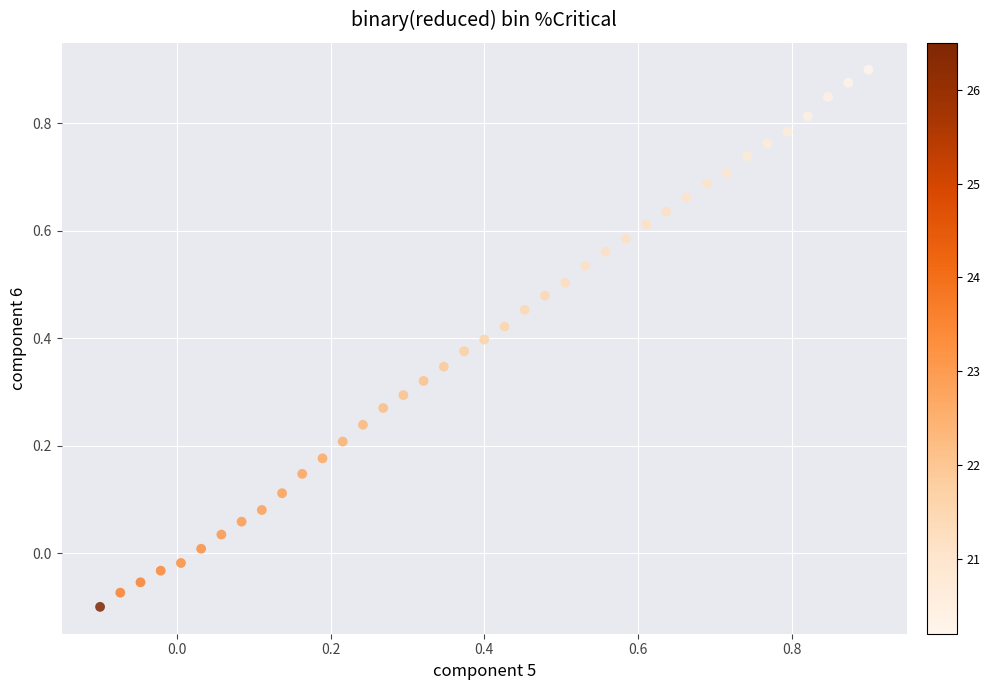

What is the range of X values (max minus min)?

1.0